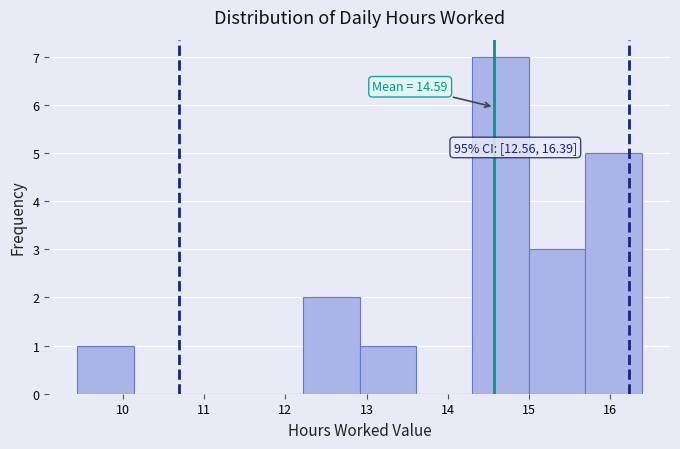

Which range on the x-axis has the tallest bar?

14.3 to 15.0